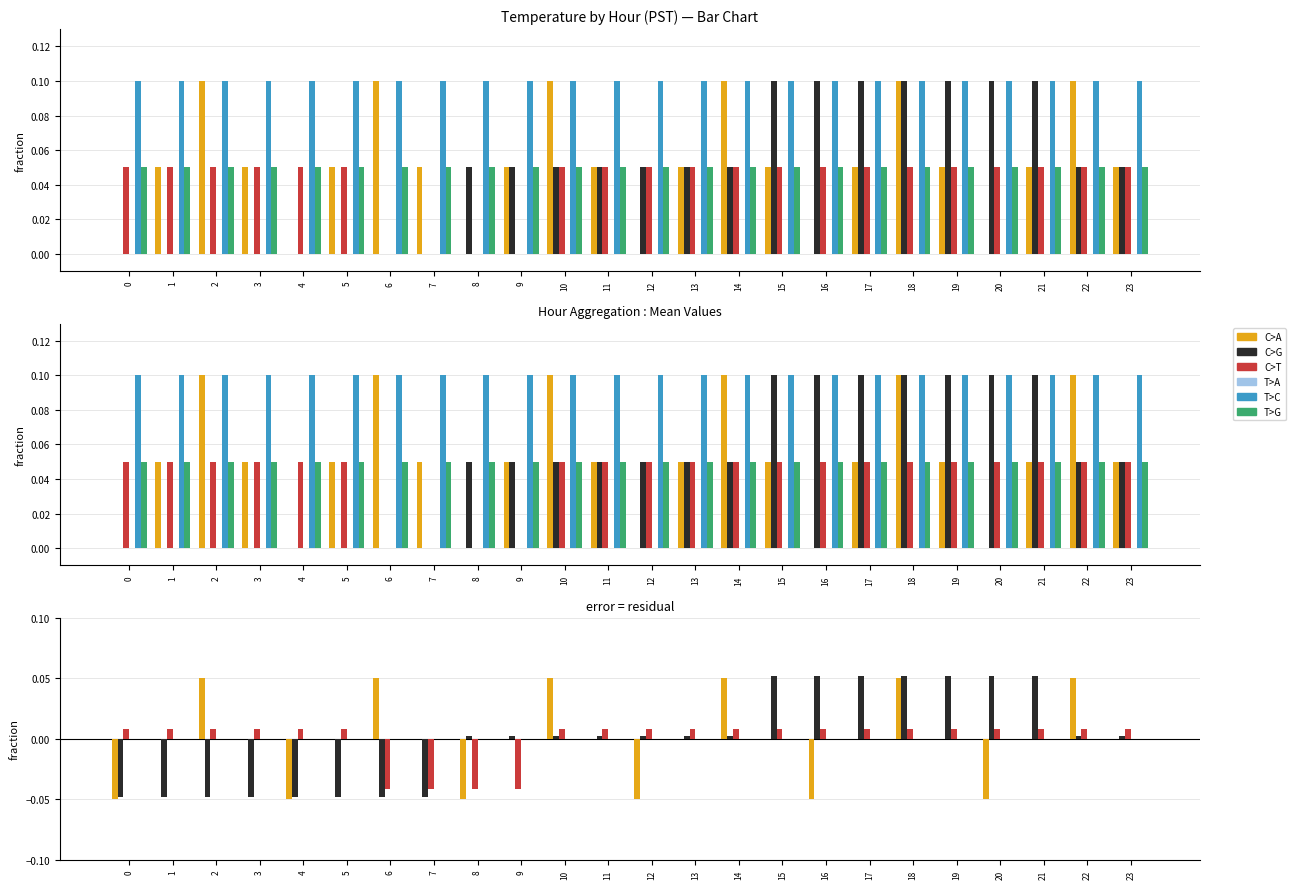

The value of T>A at 2 is 0.0. True or false?

True